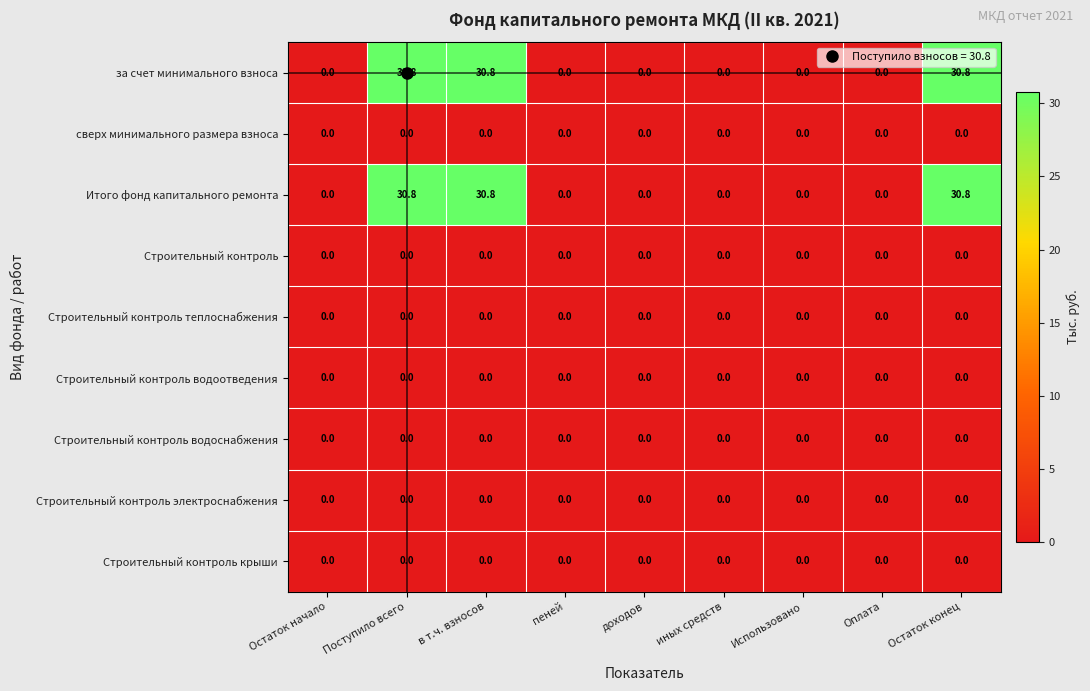

Is it true that Строительный контроль крыши equals 0.0 at Поступило всего?

True